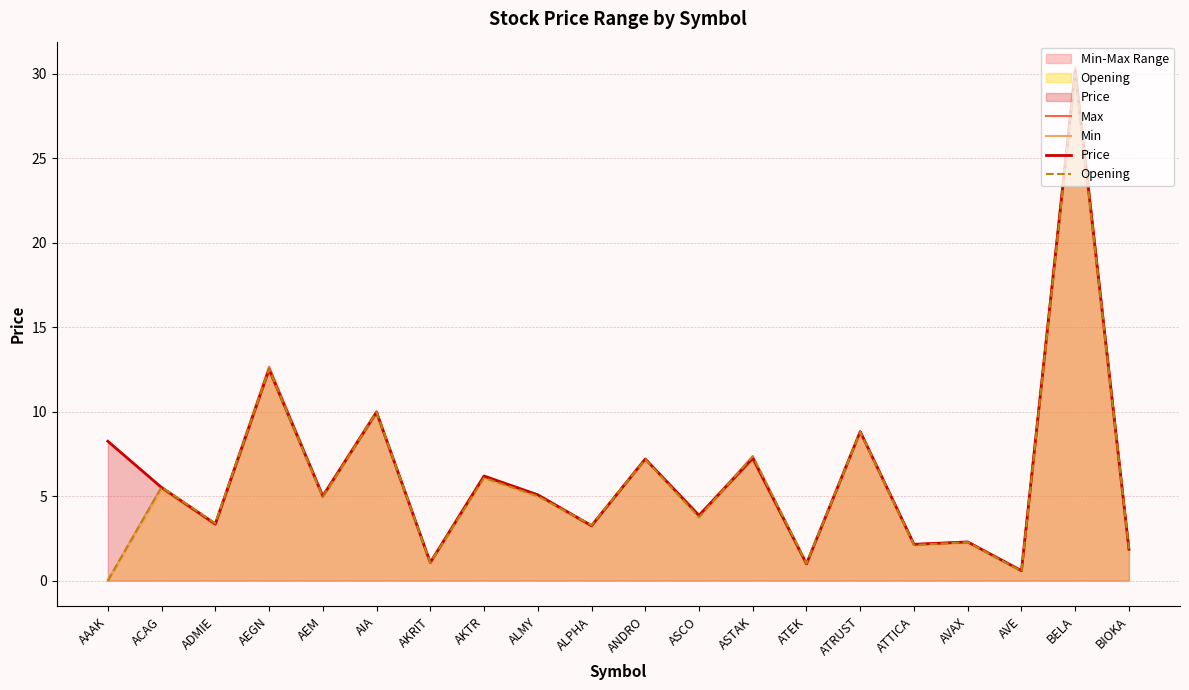

At which label is Price closest to 15?

AEGN